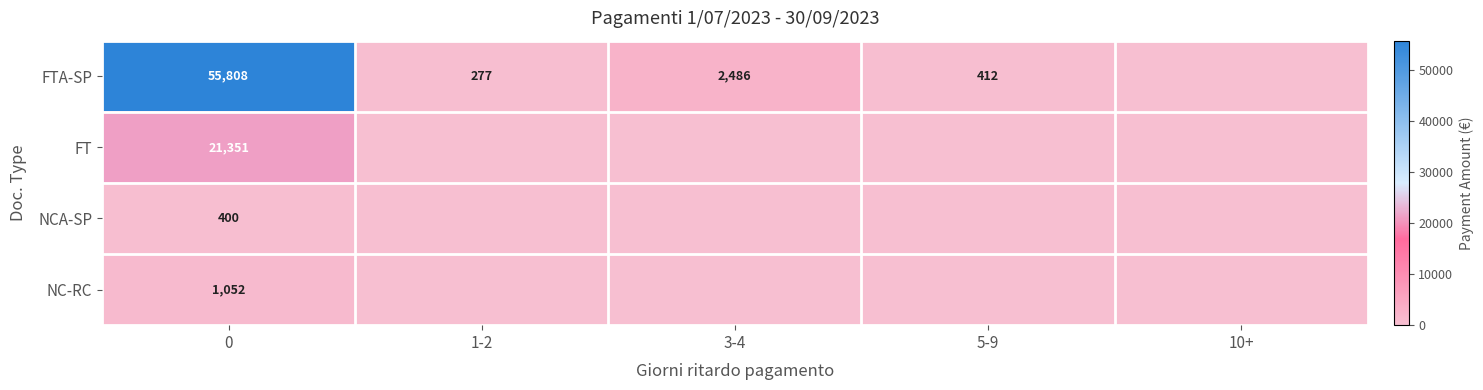

The value of NC-RC at 0 is 1052. True or false?

True